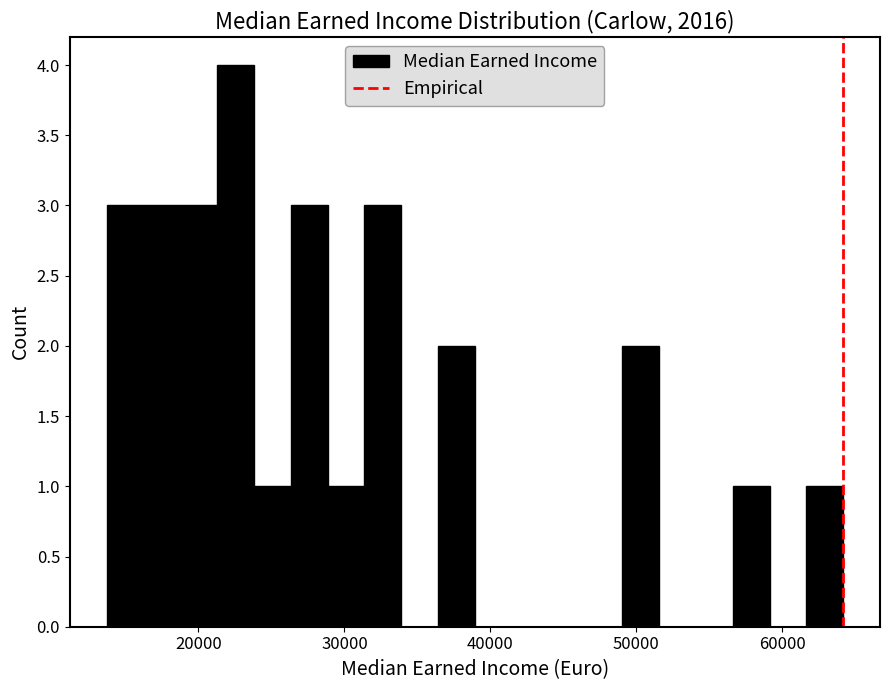

Read against the x-axis, roughly where is the centre of the tallest bar?

23000